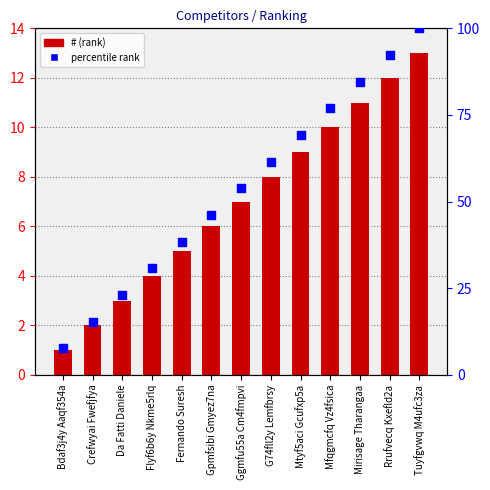

Which series has the largest total across all categories?

percentile rank